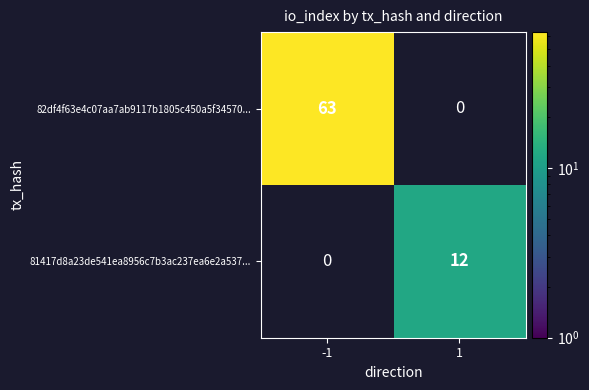

What is the sum of the 81417d8a23de541ea8956c7b3ac237ea6e2a537... values at -1 and 1?

12